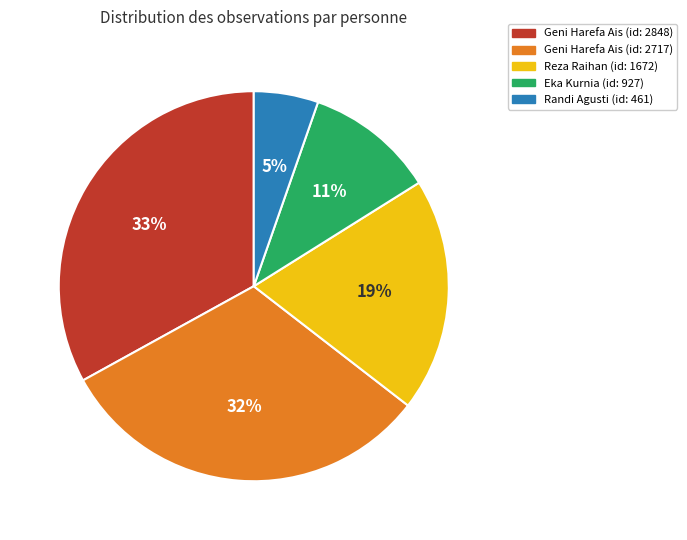

Is there a majority slice in this chart?

No